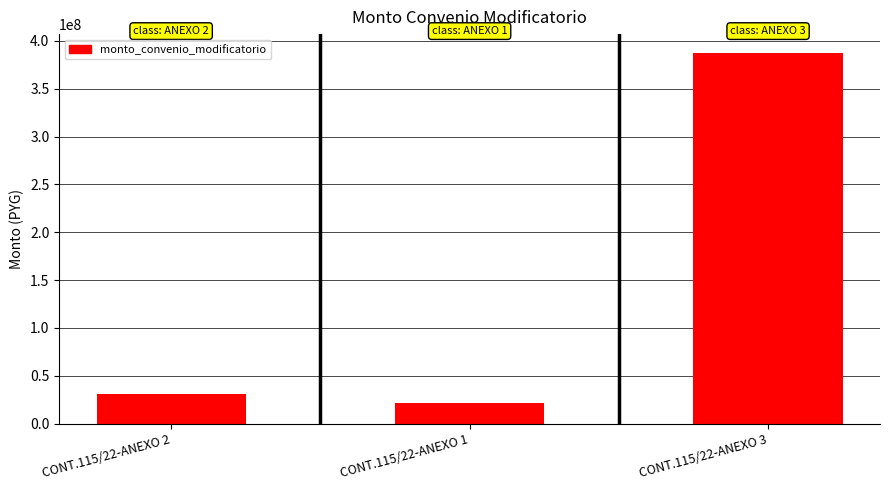

Reading left to right, what are all the values shown in this chart?

CONT.115/22-ANEXO 2=30588800	CONT.115/22-ANEXO 1=21450000	CONT.115/22-ANEXO 3=387605100